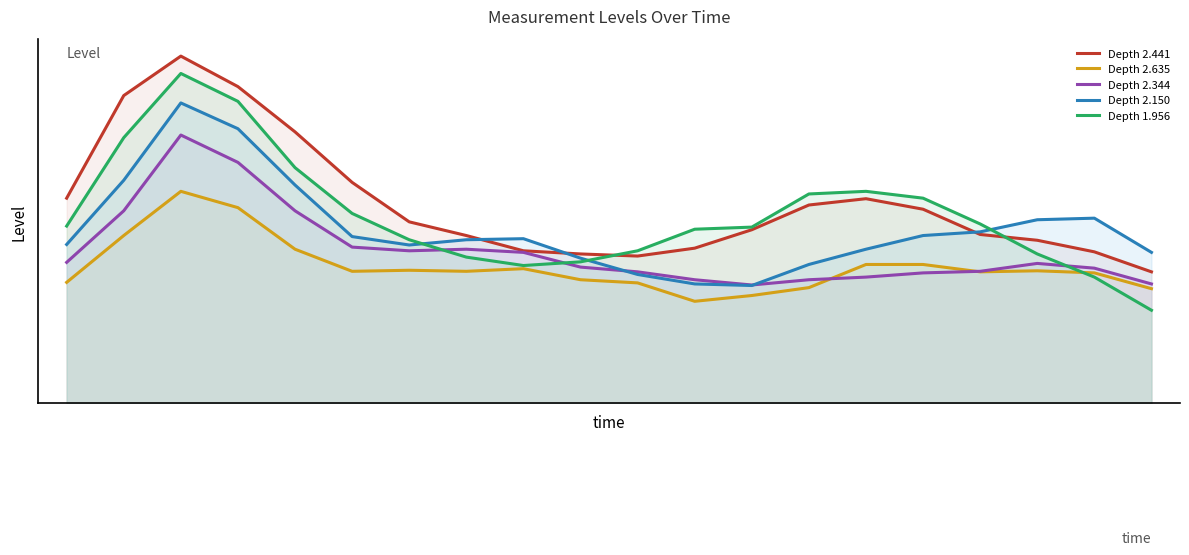

Does the chart display data point markers on the line(s)?

No